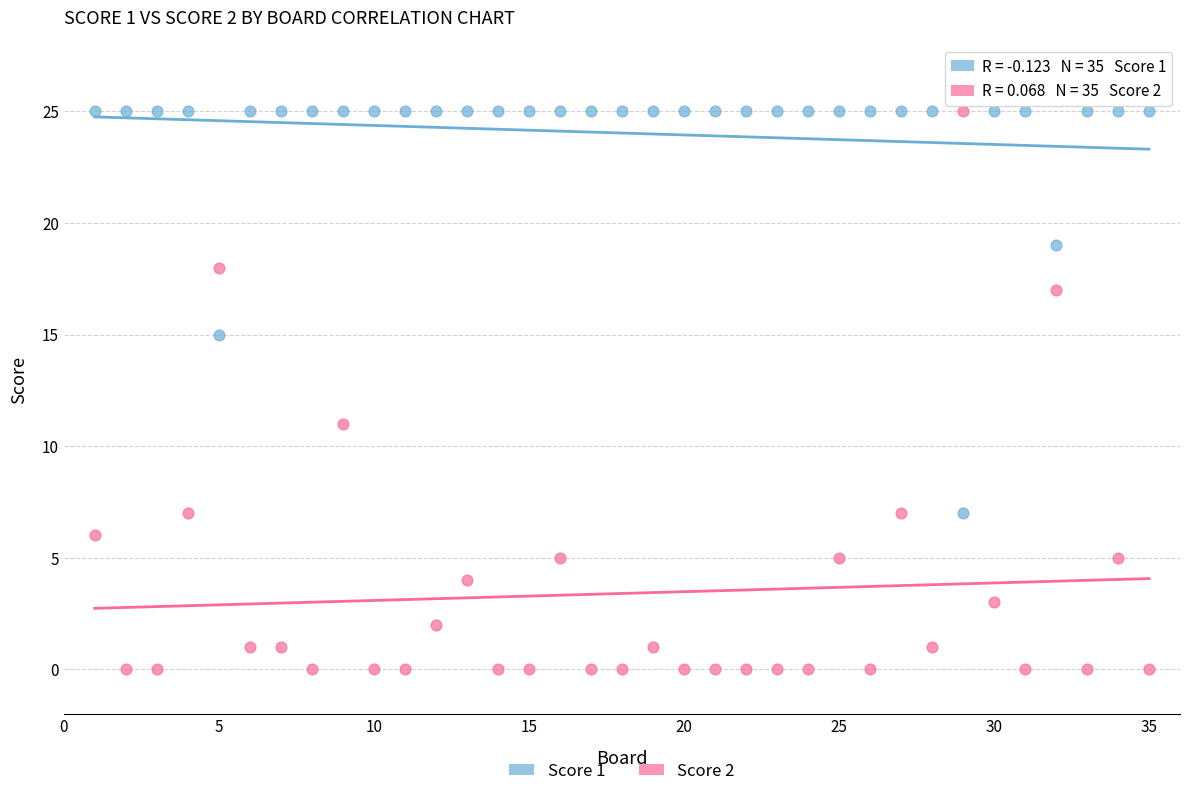

What is the X range (max minus min) for the scatter plot?

34